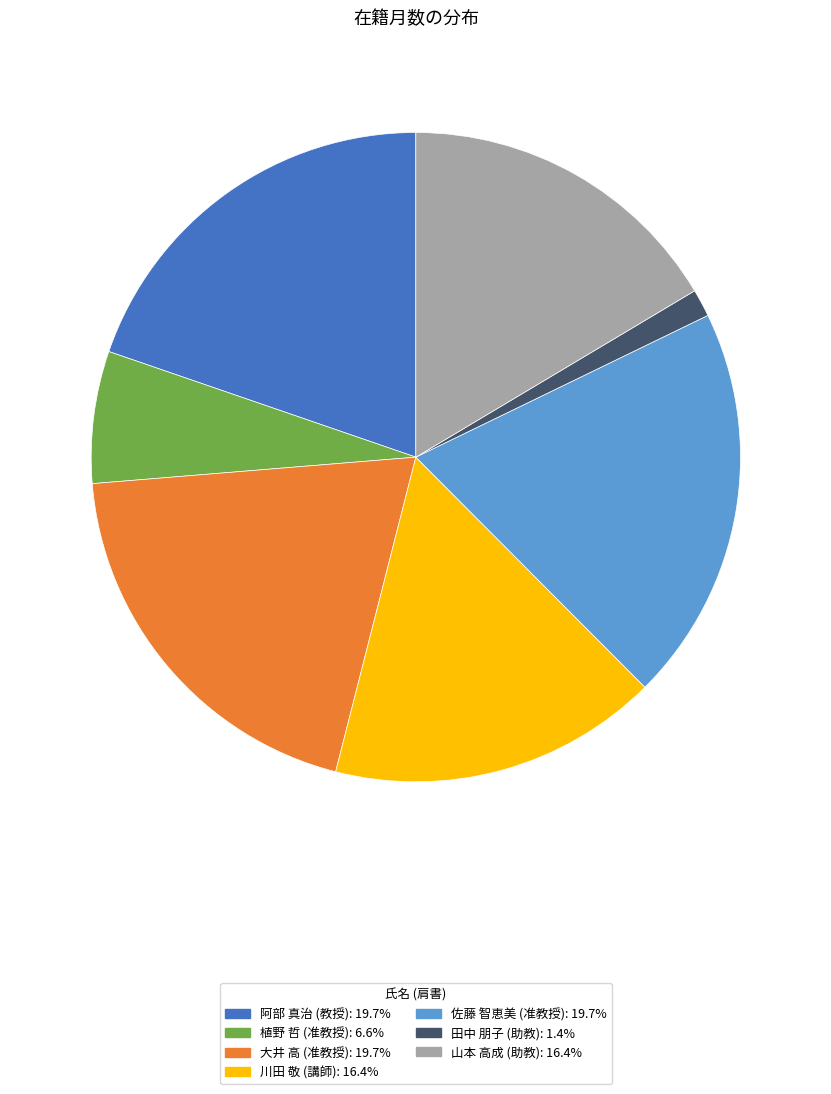

How many slices are in this pie chart?

7